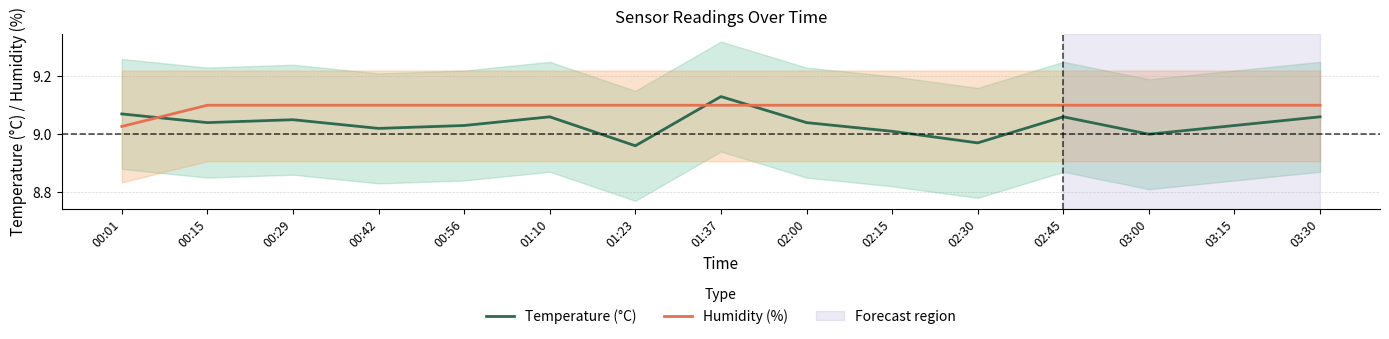

What are all the series names shown in the legend?

Temperature (°C), Humidity (%)